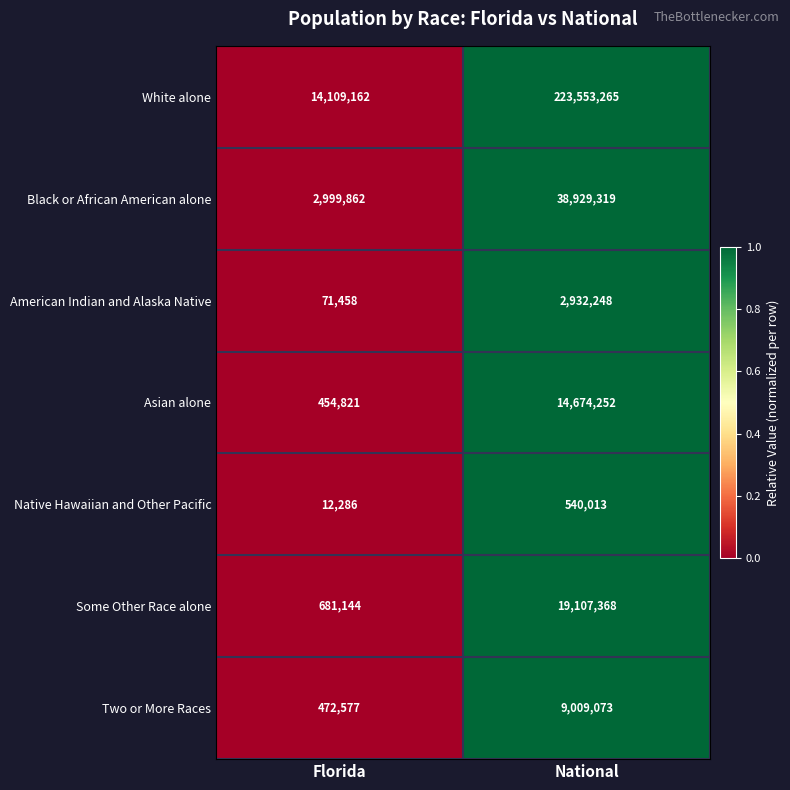

At which label is Some Other Race alone closest to 9894256?

Florida